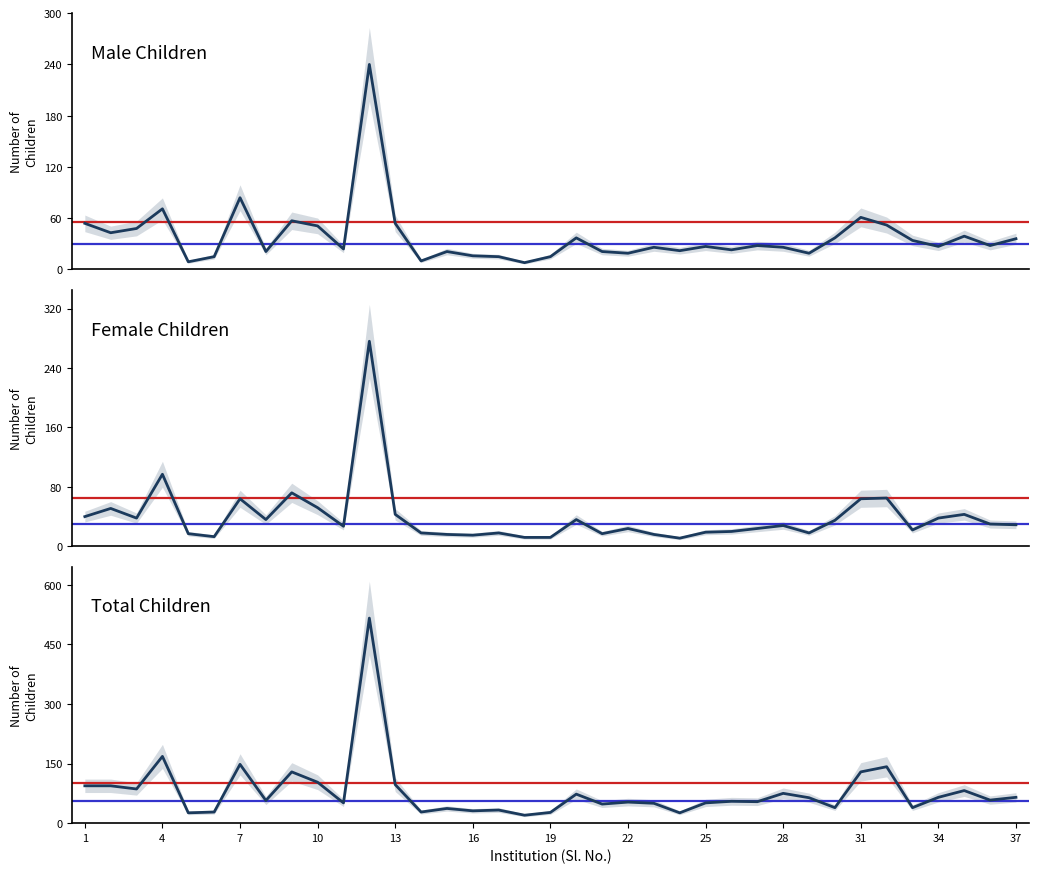

How many data points in Male are less than 27?

17